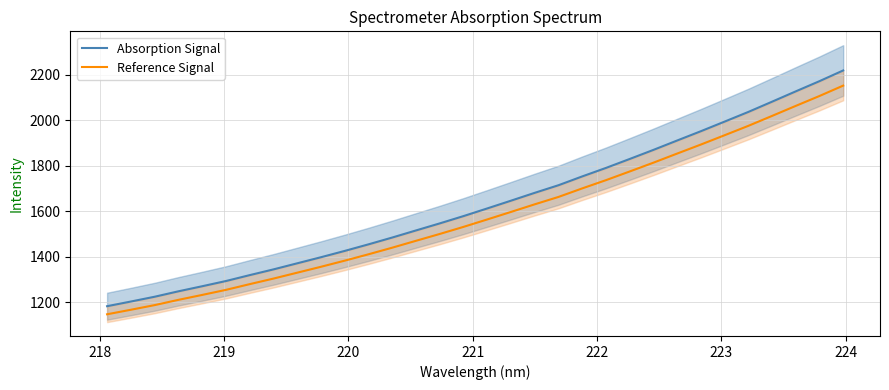

Reading left to right, extract all data points from this chart.

Absorption Signal: 1183.1	1203.6	1224.6	1248.4	1270.7	1293.6	1319.5	1344.7	1371.4	1398.1	1425.8	1454.6	1484.5	1515.7	1546.6	1578.6	1612.2	1646.3	1680.7	1714.1	1752.7	1790.0	1829.3	1869.2	1910.4	1951.2	1993.3	2035.8	2080.7	2126.1	2170.9	2217.9
Reference Signal: 1147.6	1167.5	1187.8	1211.0	1232.6	1254.8	1279.9	1304.3	1330.2	1356.1	1383.0	1411.0	1440.0	1470.2	1500.2	1531.3	1563.9	1596.9	1630.3	1662.7	1700.2	1736.3	1774.5	1813.1	1853.0	1892.7	1933.5	1974.7	2018.3	2062.3	2105.8	2151.4